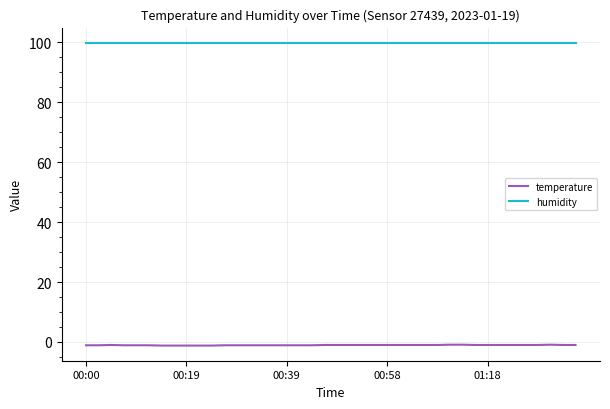

True or false: temperature and humidity cross at least once.

False